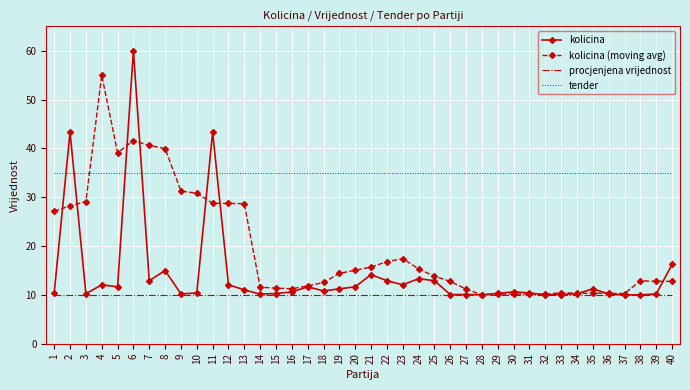

What is the total value across all series at 20?

71.7